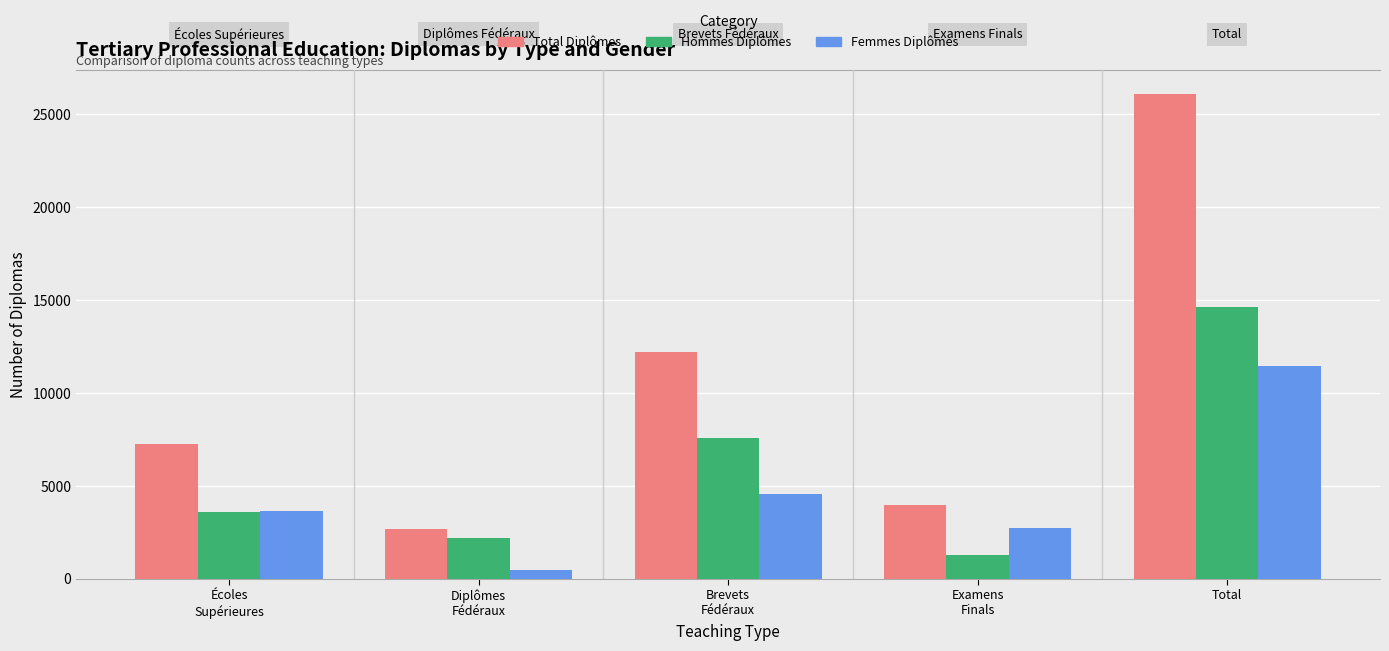

How many categories are shown in the chart?

5